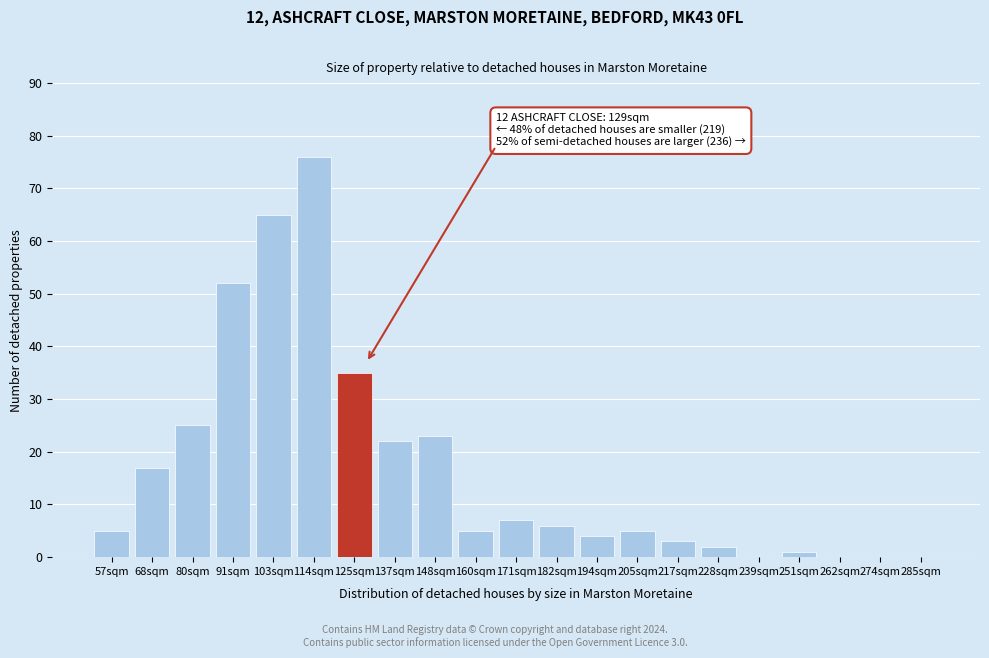

Reading left to right, extract all data points from this chart.

57sqm=5	68sqm=17	80sqm=25	91sqm=52	103sqm=65	114sqm=76	125sqm=35	137sqm=22	148sqm=23	160sqm=5	171sqm=7	182sqm=6	194sqm=4	205sqm=5	217sqm=3	228sqm=2	239sqm=0	251sqm=1	262sqm=0	274sqm=0	285sqm=0